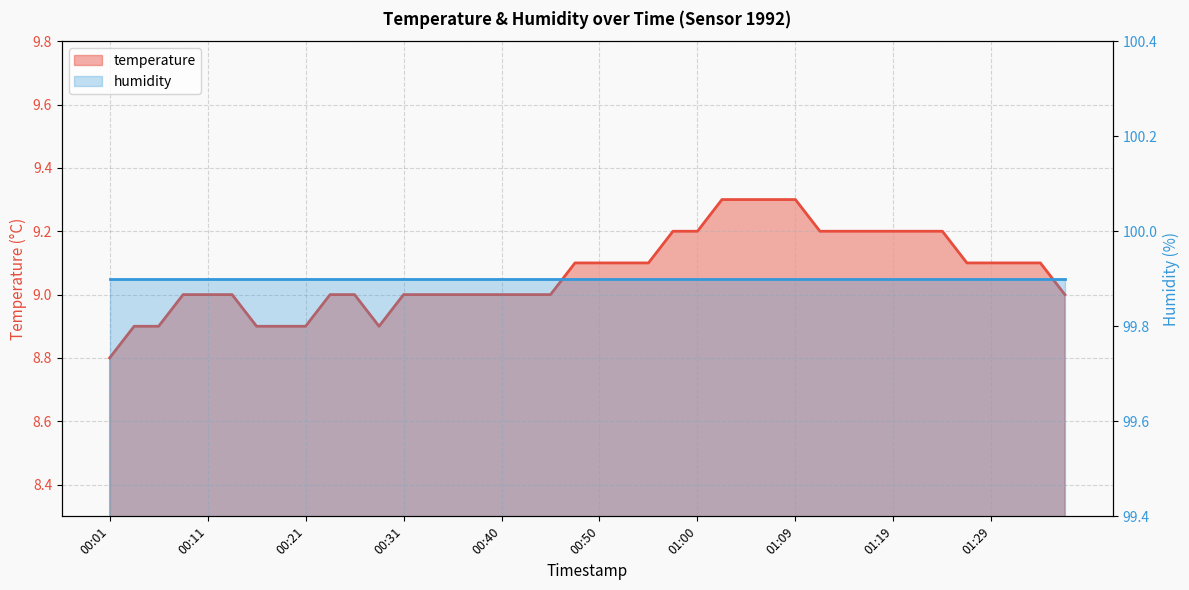

Which category has the lowest value across all series?

00:01